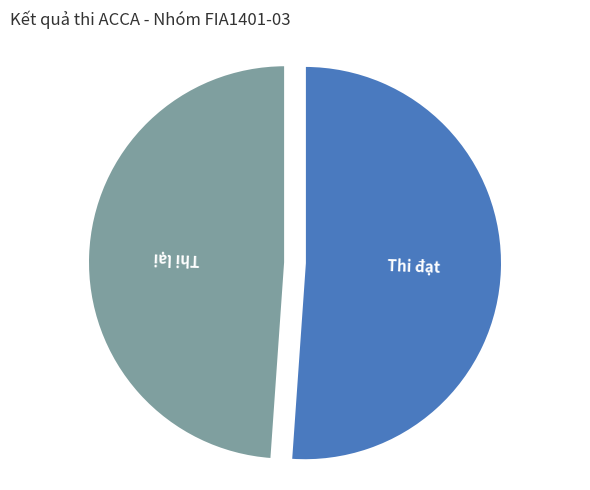

How many segments does this pie chart have?

2